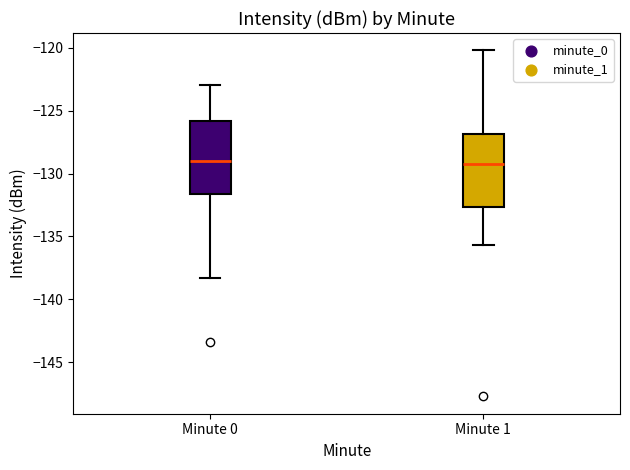

Reading left to right, transcribe this box plot: for each box, give where its median line is, the range the box spans, and where its two whiskers end, as read against the y-axis. The values are not printed on the chart, so give them approximately, as read against the axis.

Minute 0: median -129.0, box -131.5 to -126.0, whiskers -138.5 to -123.0
Minute 1: median -129.0, box -132.5 to -127.0, whiskers -135.5 to -120.0